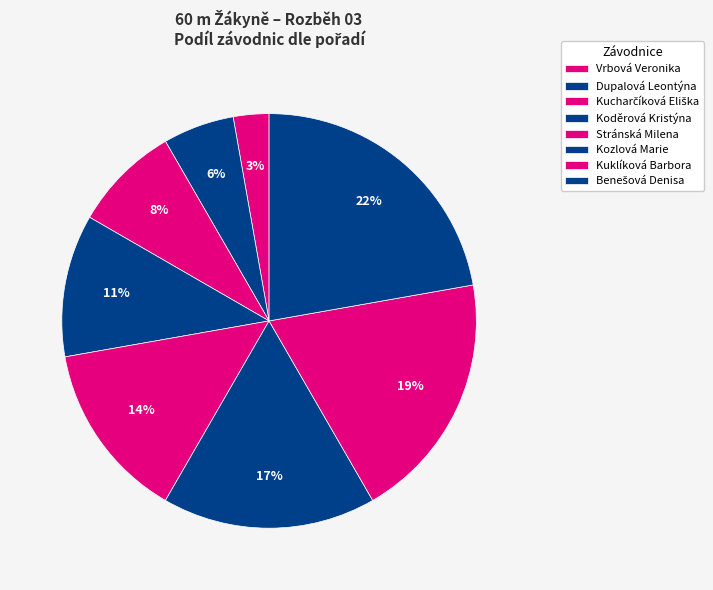

How many segments does this pie chart have?

8